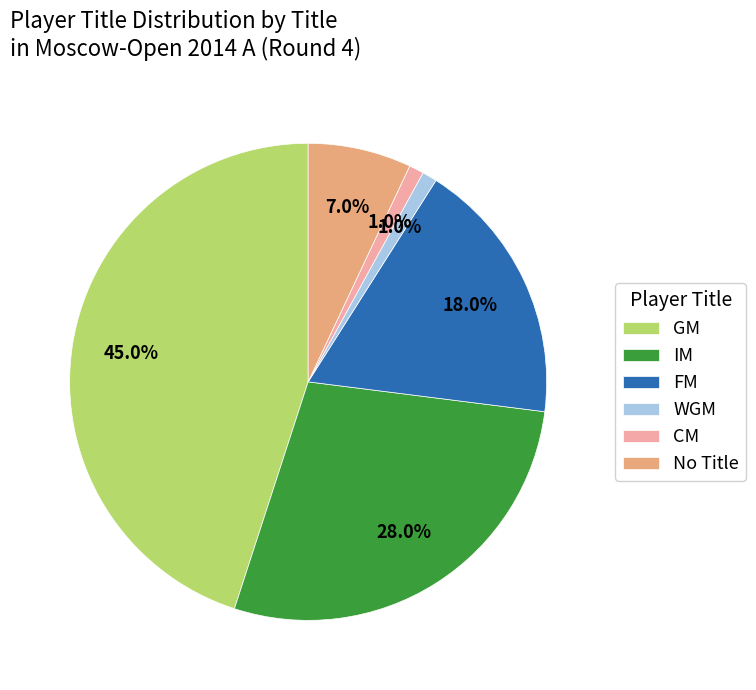

Is there any slice that represents more than half of the pie?

No